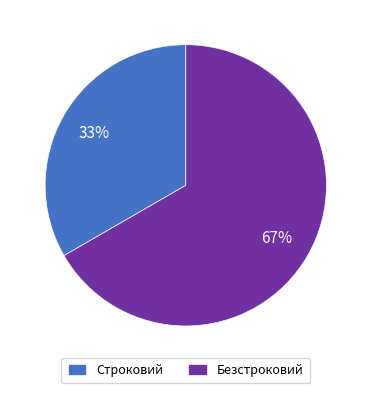

Approximately how many times larger is the value at Строковий compared to Безстроковий?

0.5